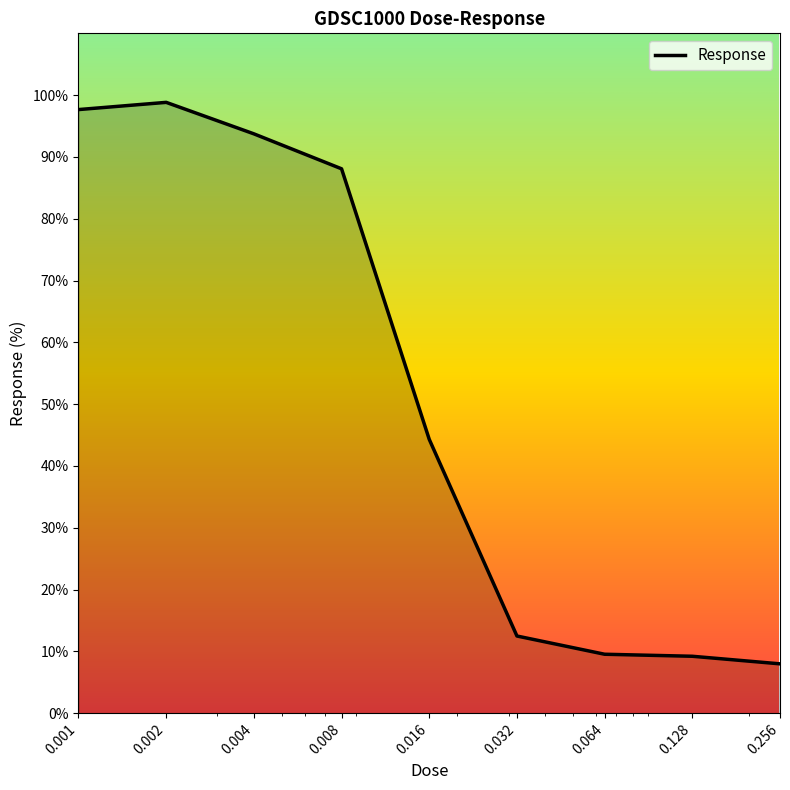

What is the smallest value displayed?

8.0